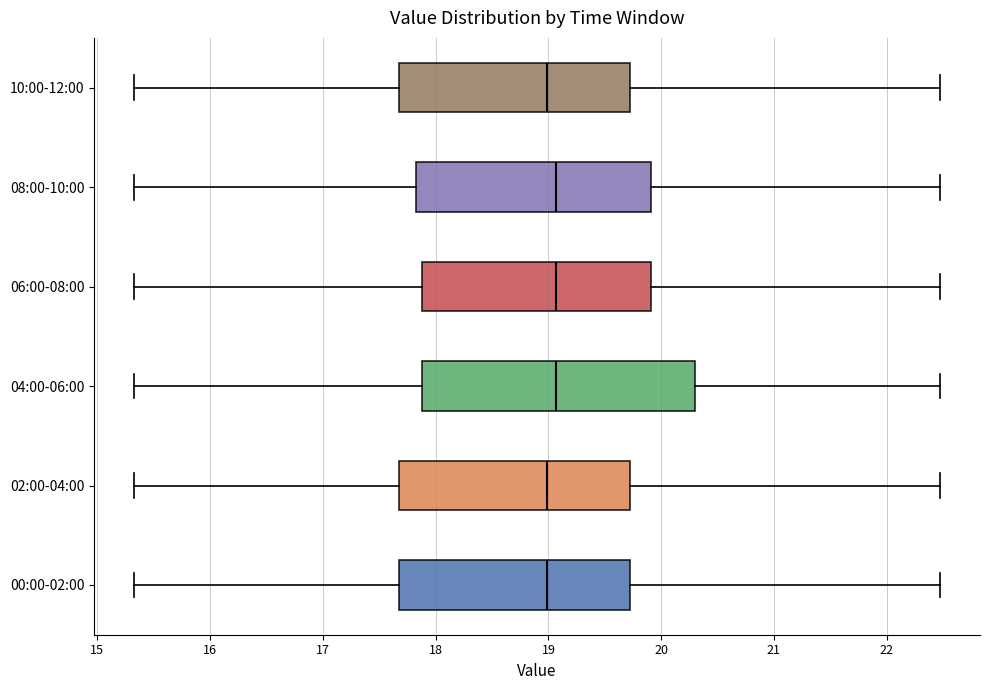

Reading bottom to top, transcribe this box plot: for each box, give where its median line is, the range the box spans, and where its two whiskers end, as read against the x-axis. The values are not printed on the chart, so give them approximately, as read against the axis.

00:00-02:00: median 19.0, box 17.7 to 19.7, whiskers 15.3 to 22.5
02:00-04:00: median 19.0, box 17.7 to 19.7, whiskers 15.3 to 22.5
04:00-06:00: median 19.1, box 17.9 to 20.3, whiskers 15.3 to 22.5
06:00-08:00: median 19.1, box 17.9 to 19.9, whiskers 15.3 to 22.5
08:00-10:00: median 19.1, box 17.8 to 19.9, whiskers 15.3 to 22.5
10:00-12:00: median 19.0, box 17.7 to 19.7, whiskers 15.3 to 22.5